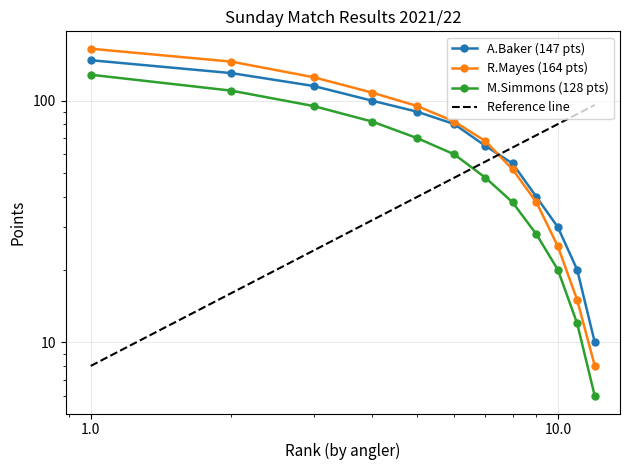

Reading left to right, what are all the values shown in this chart?

A.Baker (147 pts): 147	130	115	100	90	80	65	55	40	30	20	10
R.Mayes (164 pts): 164	145	125	108	95	82	68	52	38	25	15	8
M.Simmons (128 pts): 128	110	95	82	70	60	48	38	28	20	12	6
Reference line: 8	16	24	32	40	48	56	64	72	80	88	96